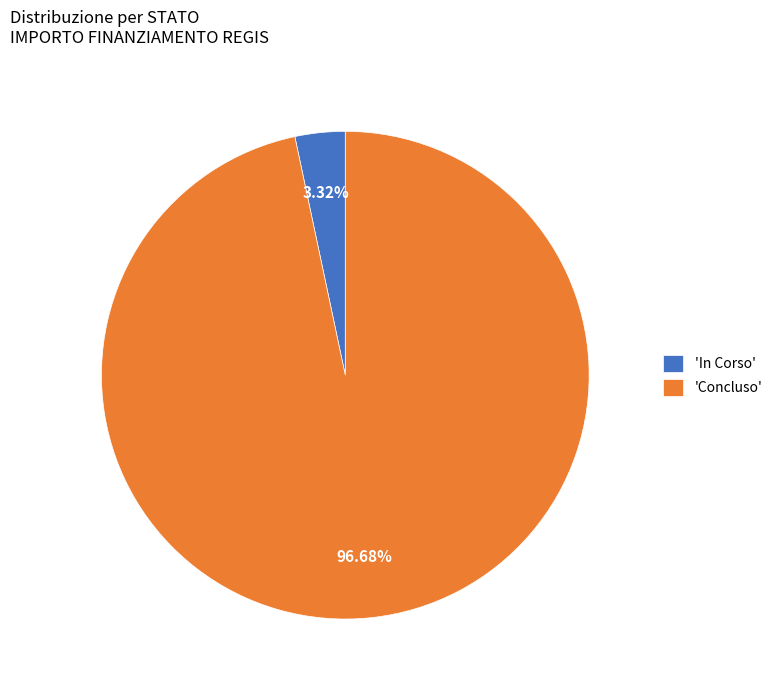

To the nearest percent, what is the difference between the largest and smallest slice percentages?

93%